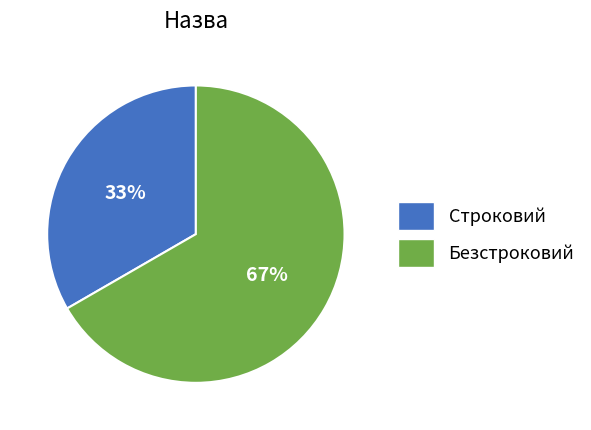

To the nearest percent, what is the average slice percentage?

50%